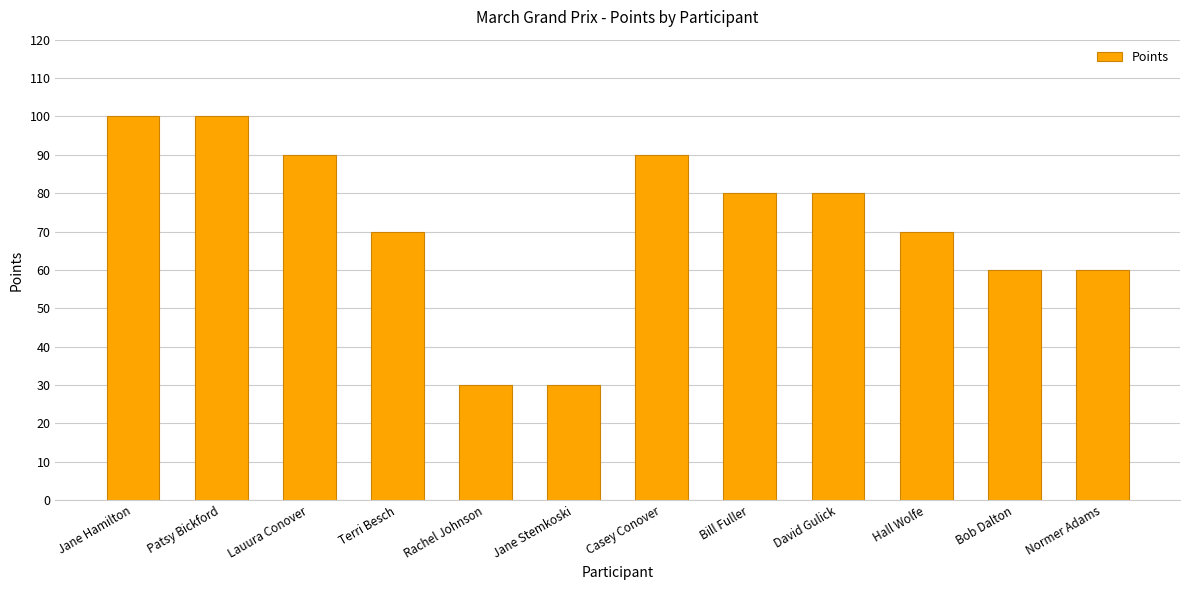

Count the values in the range 60 to 90.

8